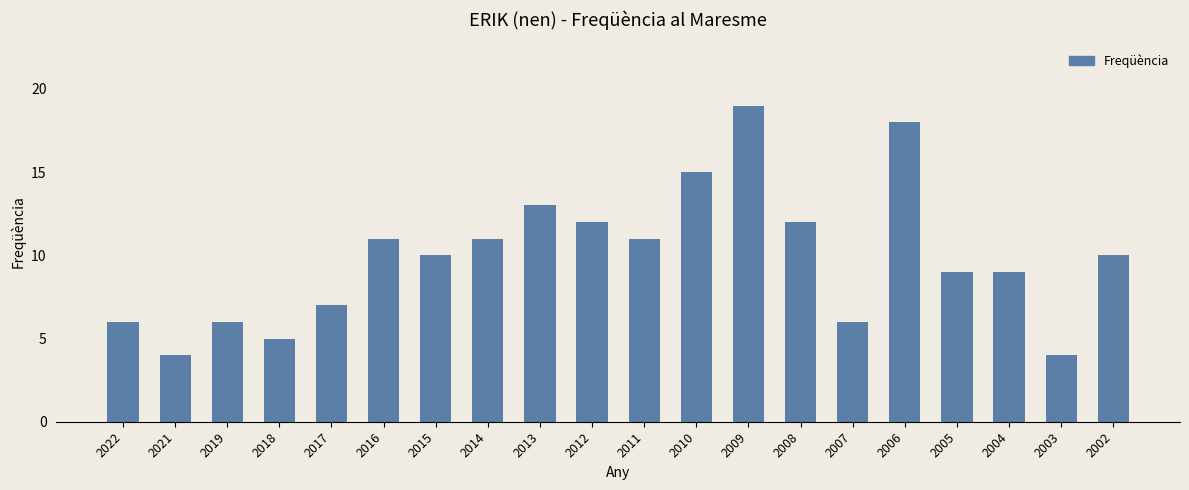

What is the difference between the maximum and minimum values?

15